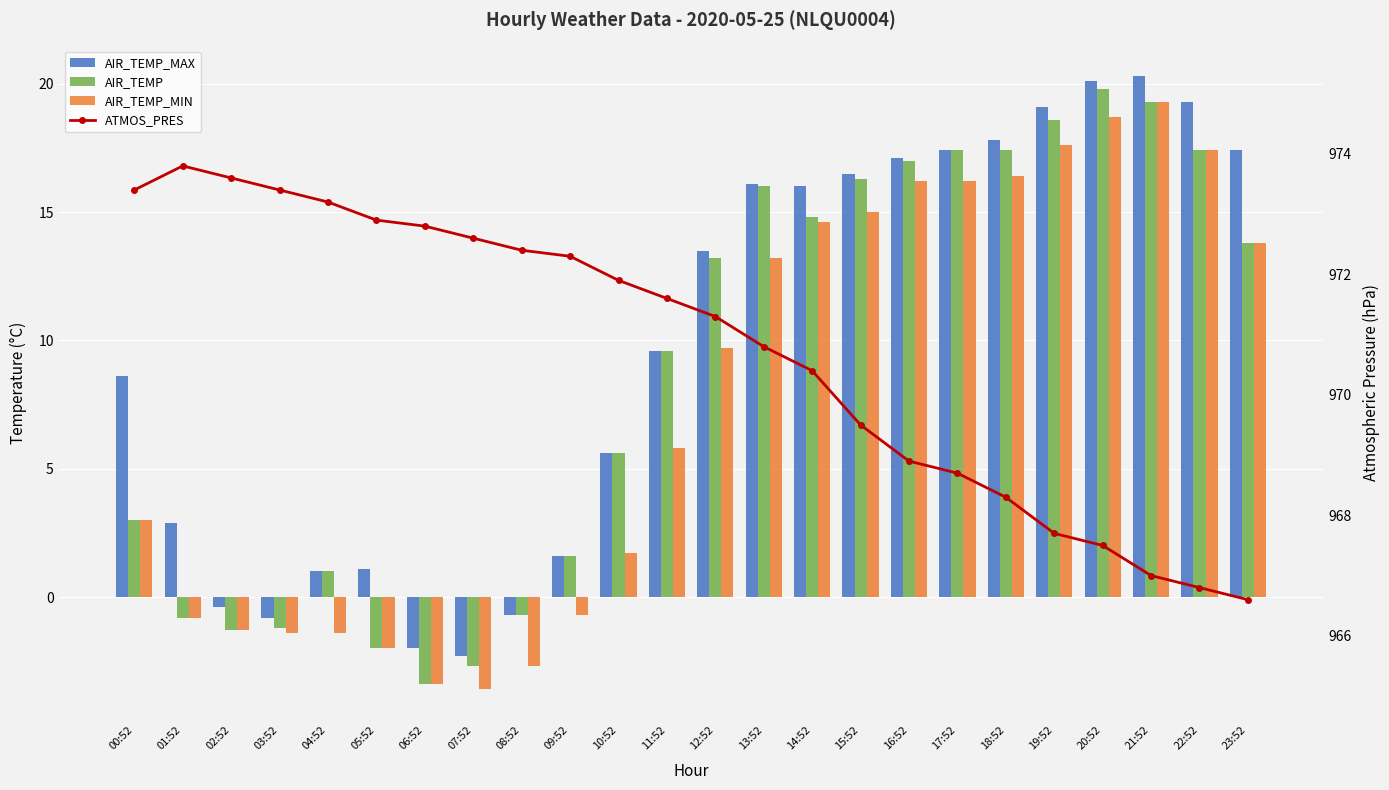

Where is AIR_TEMP nearest to the value 8?

11:52